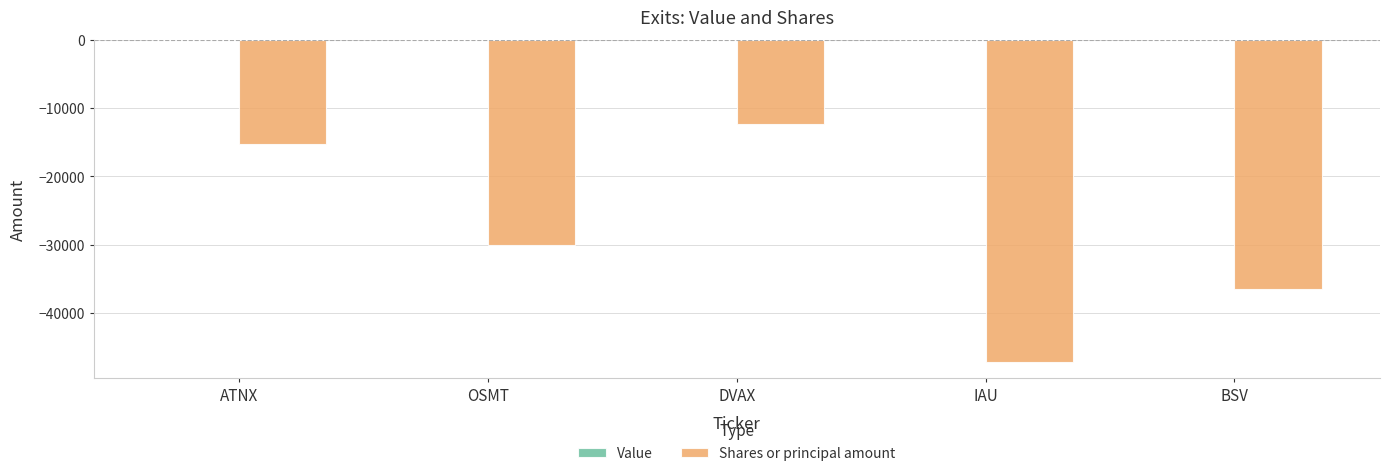

What is the approximate value at ATNX?

-15305